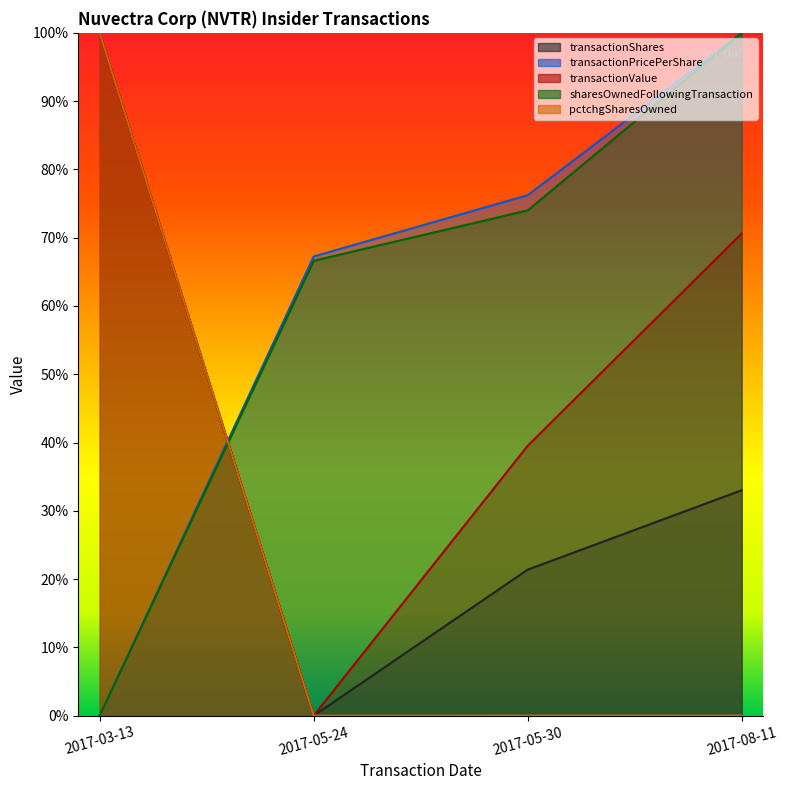

Reading left to right, what are all the values shown in this chart?

transactionShares: 2017-03-13=1.0	2017-05-24=0.0	2017-05-30=0.2	2017-08-11=0.3
transactionPricePerShare: 2017-03-13=0.0	2017-05-24=0.7	2017-05-30=0.8	2017-08-11=1.0
transactionValue: 2017-03-13=1.0	2017-05-24=0.0	2017-05-30=0.4	2017-08-11=0.7
sharesOwnedFollowingTransaction: 2017-03-13=0.0	2017-05-24=0.7	2017-05-30=0.7	2017-08-11=1.0
pctchgSharesOwned: 2017-03-13=1.0	2017-05-24=0.0	2017-05-30=0.0	2017-08-11=0.0